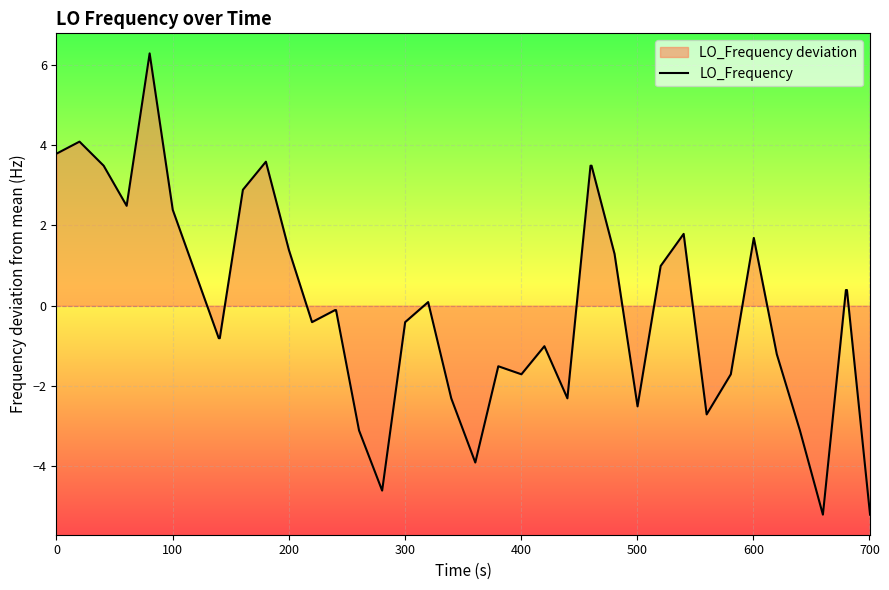

How many values are below 0?

21